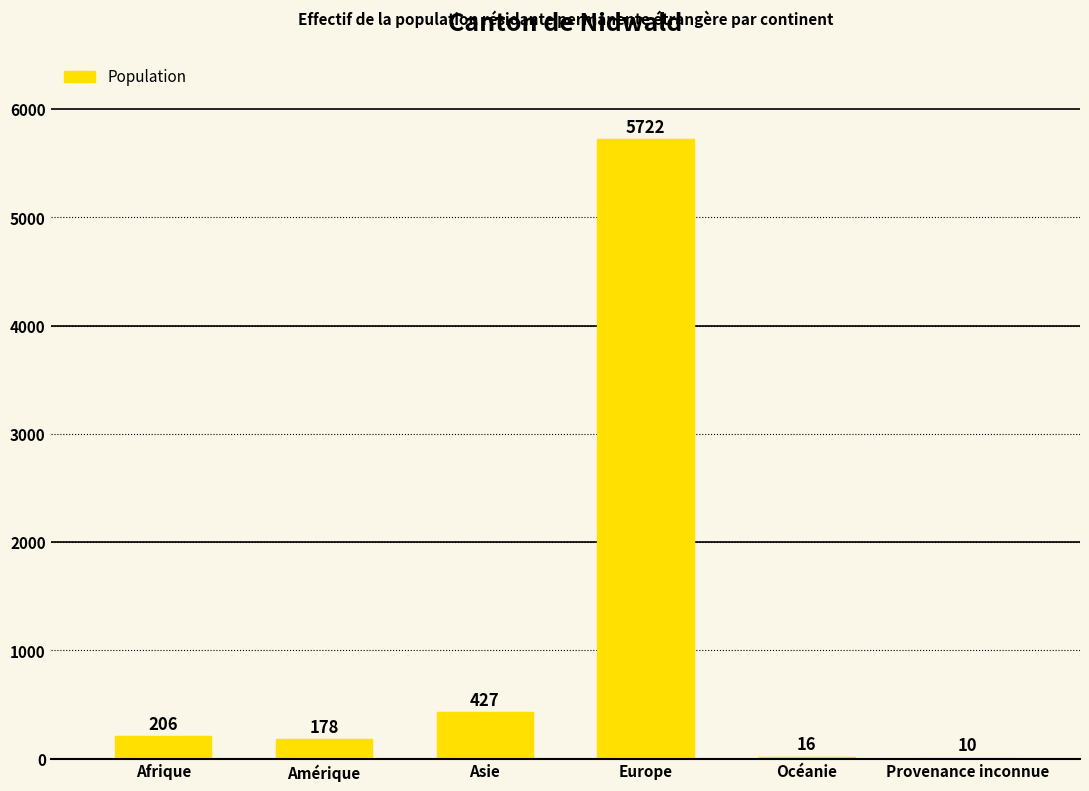

Is it true that the value at Europe is 10031?

False